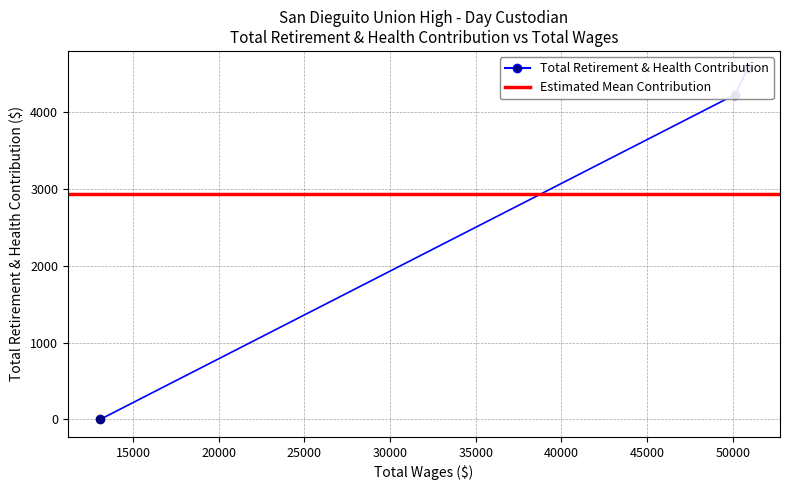

The value at 50870.0 is 4567. True or false?

True